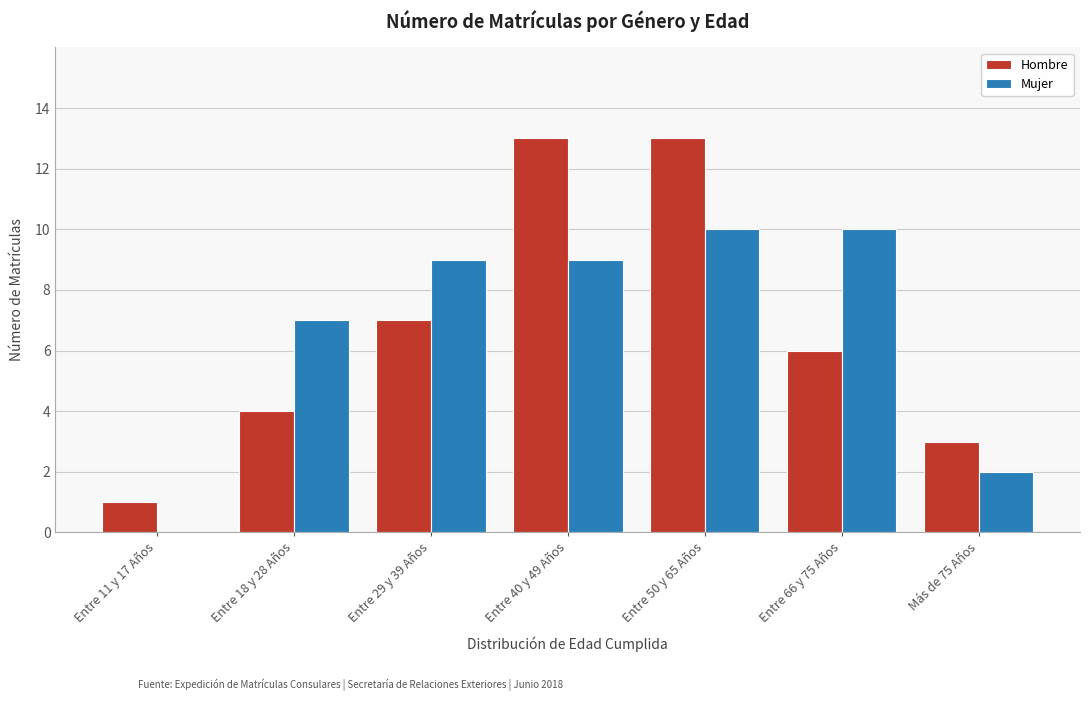

Reading left to right, what are all the values shown in this chart?

Hombre: Entre 11 y 17 Años=1	Entre 18 y 28 Años=4	Entre 29 y 39 Años=7	Entre 40 y 49 Años=13	Entre 50 y 65 Años=13	Entre 66 y 75 Años=6	Más de 75 Años=3
Mujer: Entre 11 y 17 Años=0	Entre 18 y 28 Años=7	Entre 29 y 39 Años=9	Entre 40 y 49 Años=9	Entre 50 y 65 Años=10	Entre 66 y 75 Años=10	Más de 75 Años=2